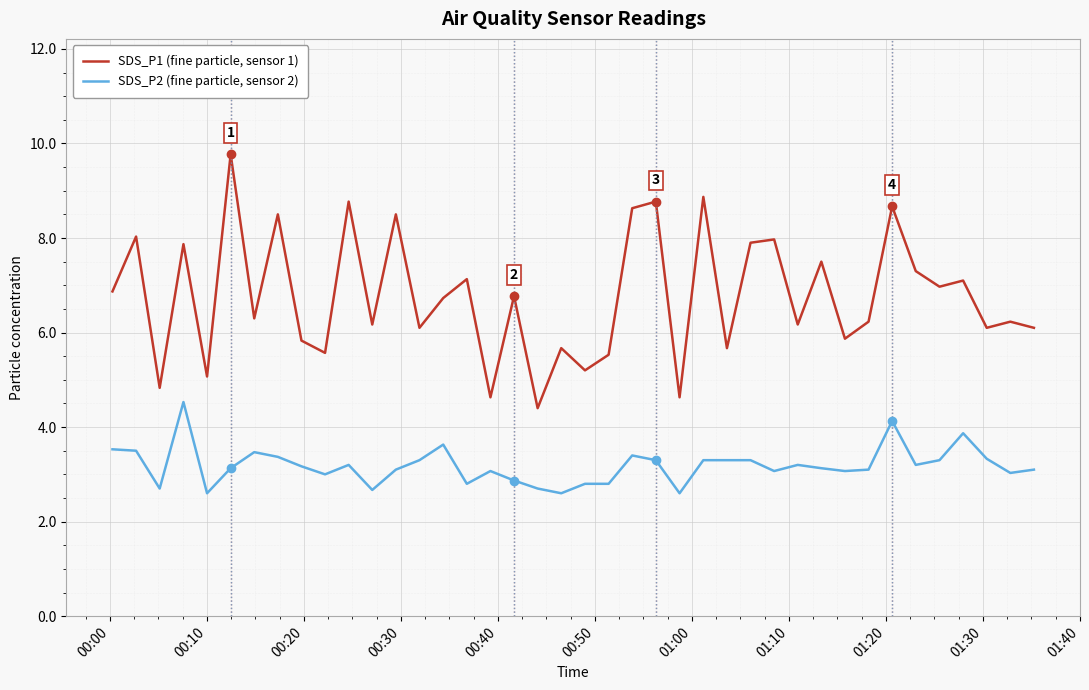

List the series in order of their peak value, highest first.

SDS_P1 (fine particle, sensor 1), SDS_P2 (fine particle, sensor 2)